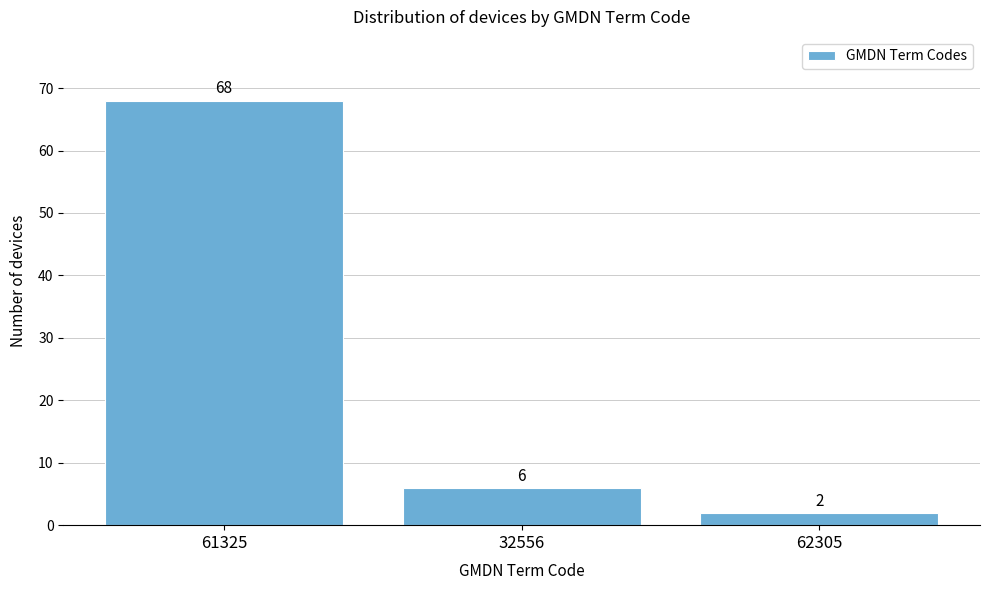

Reading right to left, what are all the values shown in this chart?

2	6	68